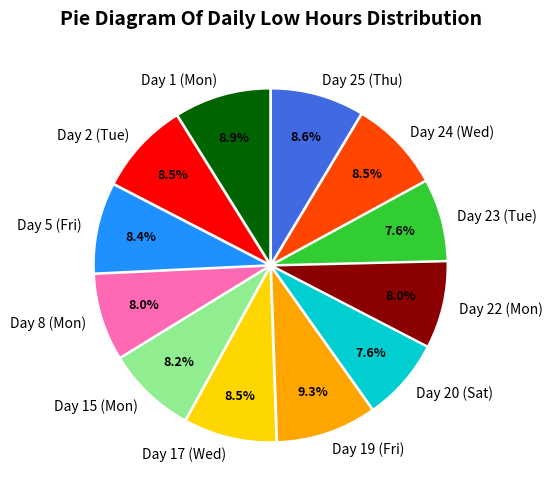

Is Day 23 (Tue) the majority of the pie?

No